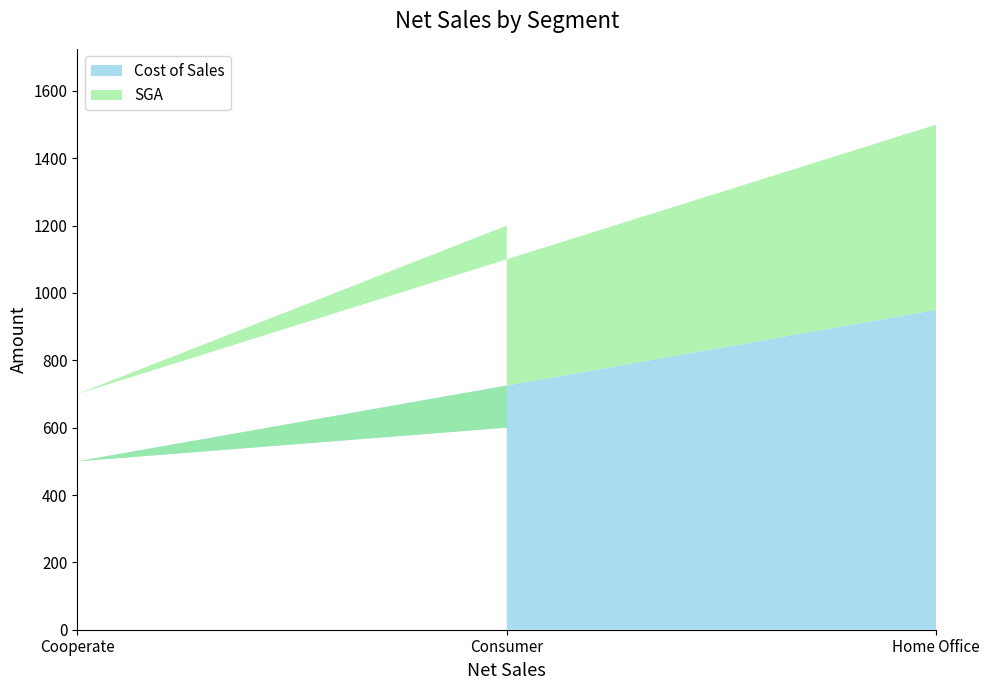

Reading left to right, what are the values for Cost of Sales?

Cooperate=500	Consumer=600	Home Office=950